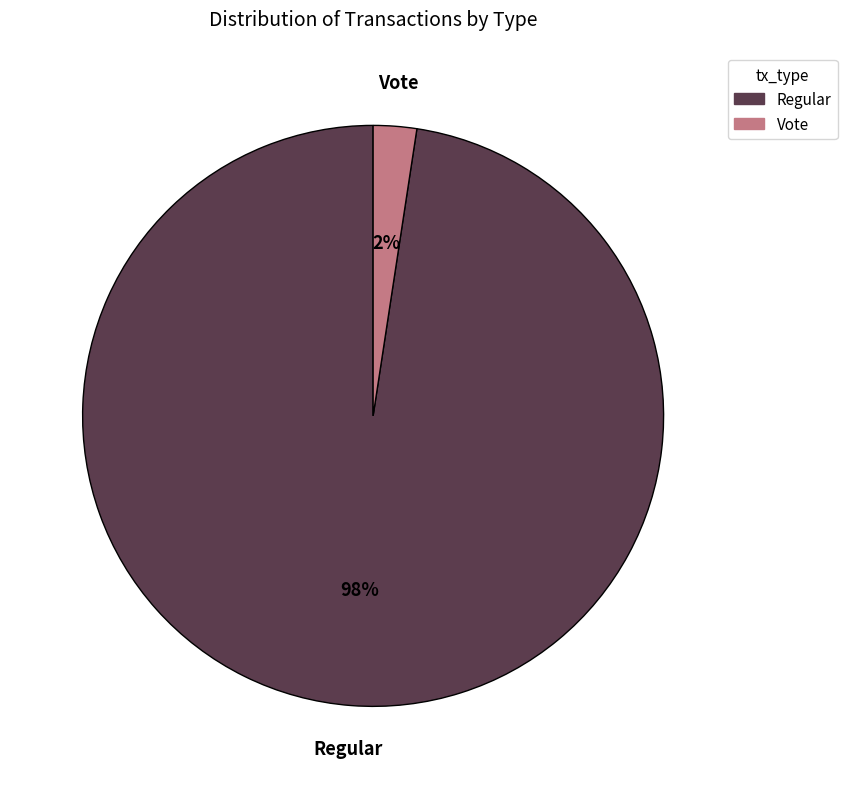

To the nearest percent, what percentage of the pie is Regular?

98%